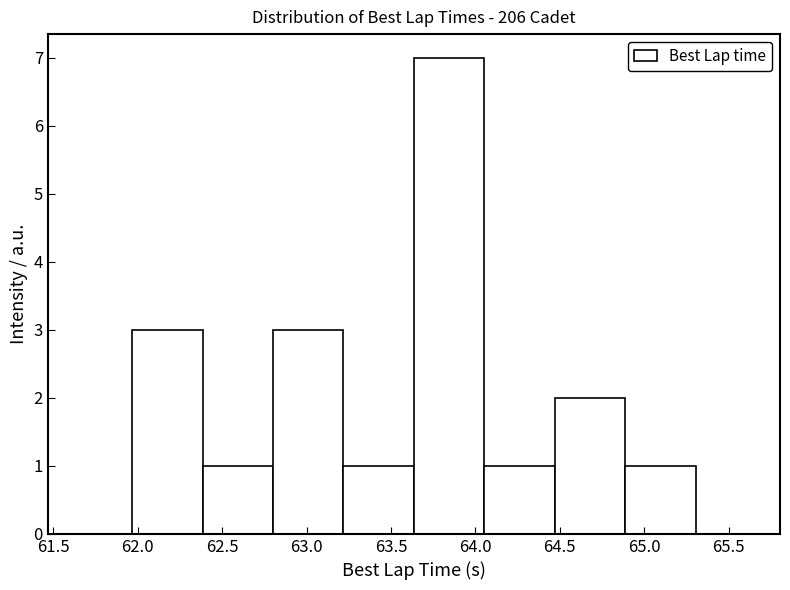

Reading left to right, list every bar in this chart as the range it spans on the x-axis followed by its height. Neither the bar edges nor the heights are printed on the chart, so give them approximately, as read against the axes.

61.95 to 62.40: 3
62.40 to 62.80: 1
62.80 to 63.20: 3
63.20 to 63.65: 1
63.65 to 64.05: 7
64.05 to 64.45: 1
64.45 to 64.90: 2
64.90 to 65.30: 1